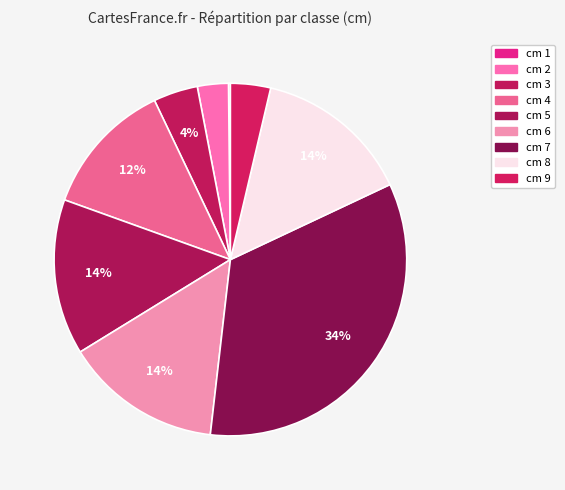

Which category has the biggest portion of the pie?

7